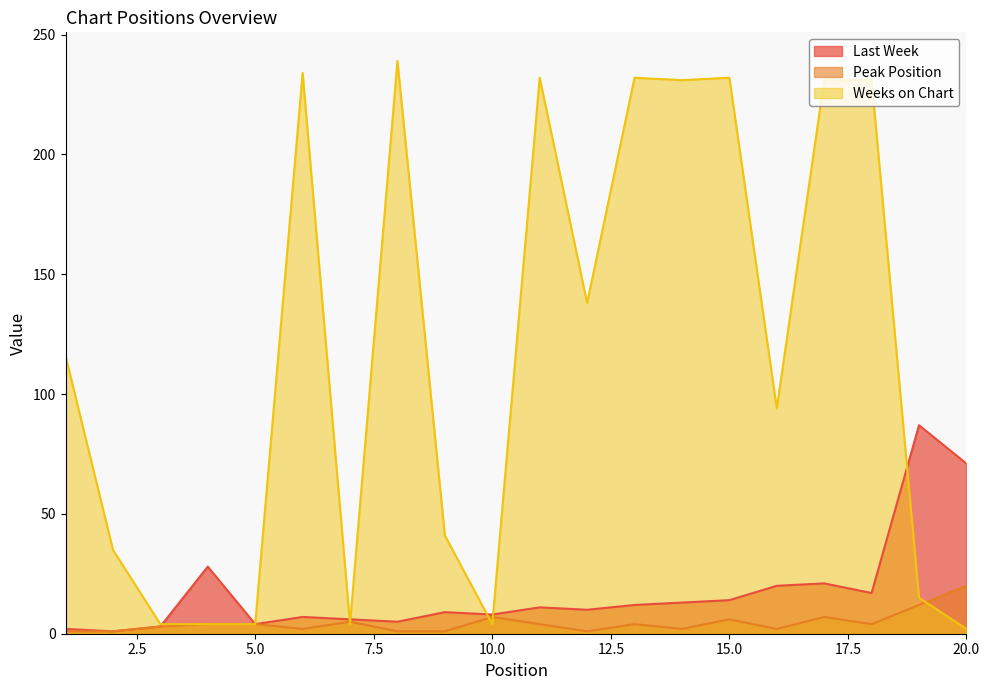

True or false: Peak Position and Last Week intersect in this chart.

False